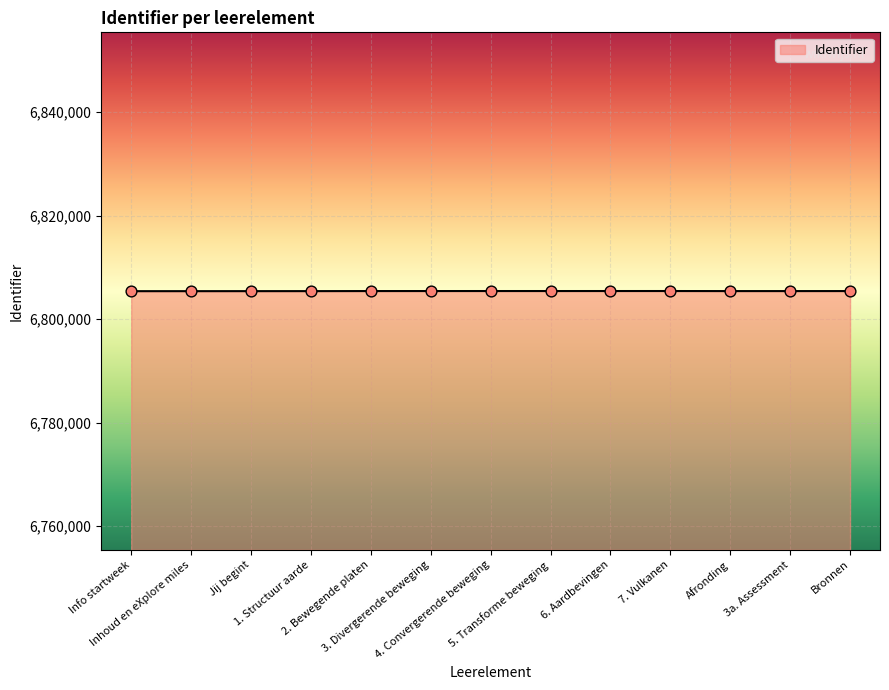

What is the smallest value displayed?

6805408